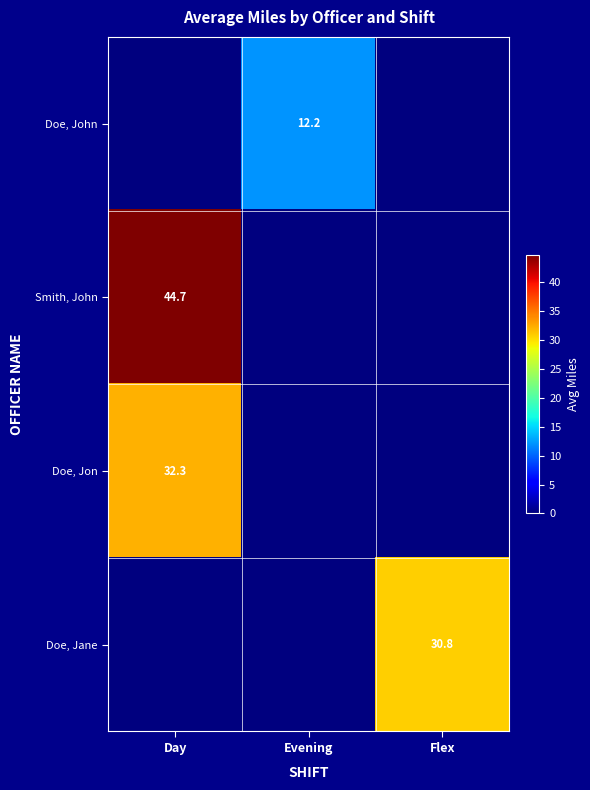

Rank the series at Day from highest to lowest value.

Smith, John, Doe, Jon, Doe, John, Doe, Jane